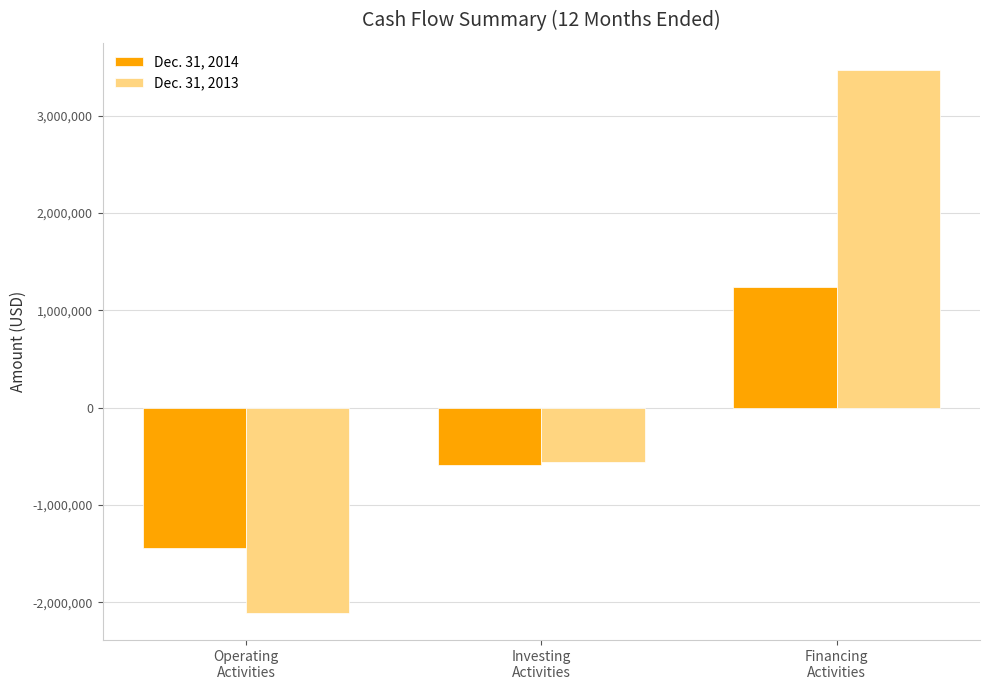

How many data points in Dec. 31, 2014 are less than -591481?

1